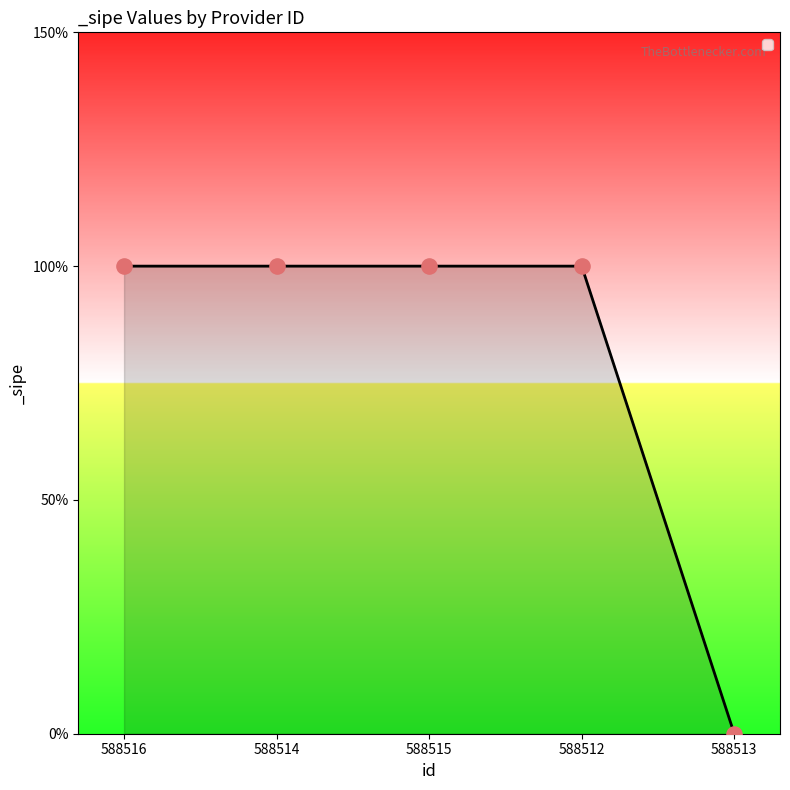

Is this an area chart (filled region under the line)?

Yes